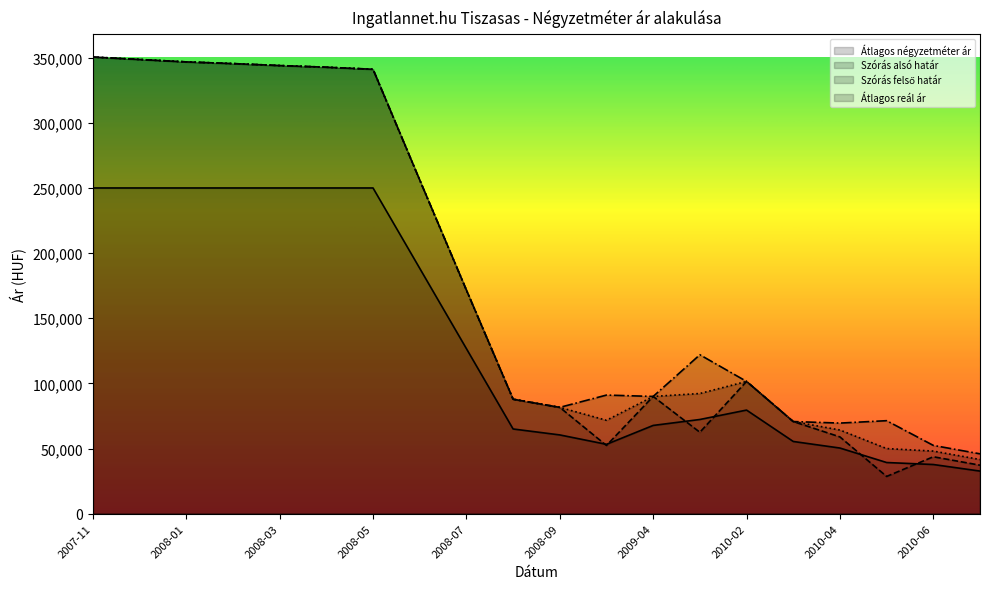

What is the label of the 20th point from the right?

2007-11